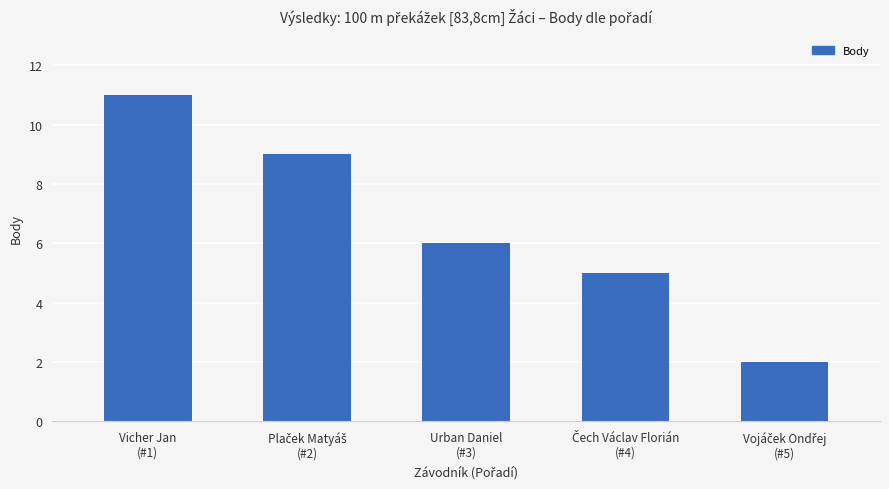

Reading right to left, list all the values displayed in this chart.

2	5	6	9	11